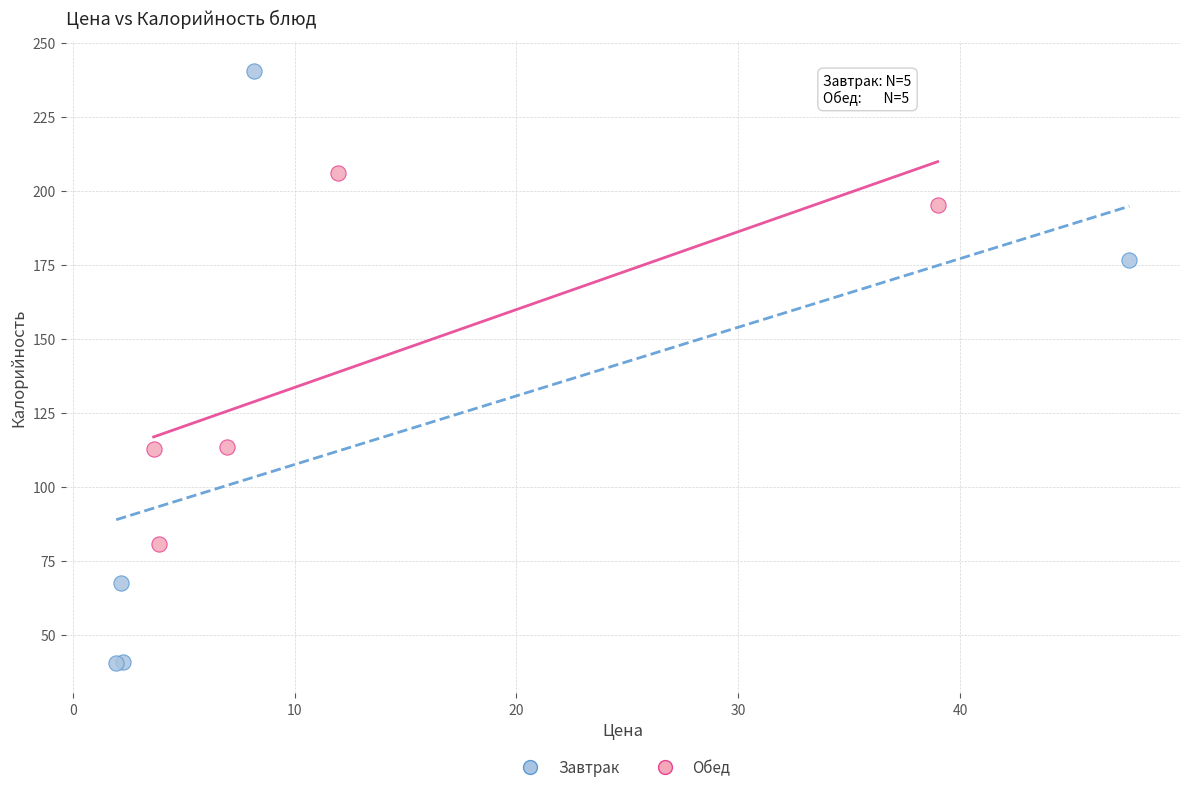

Which series has the largest Y range (max minus min)?

Завтрак